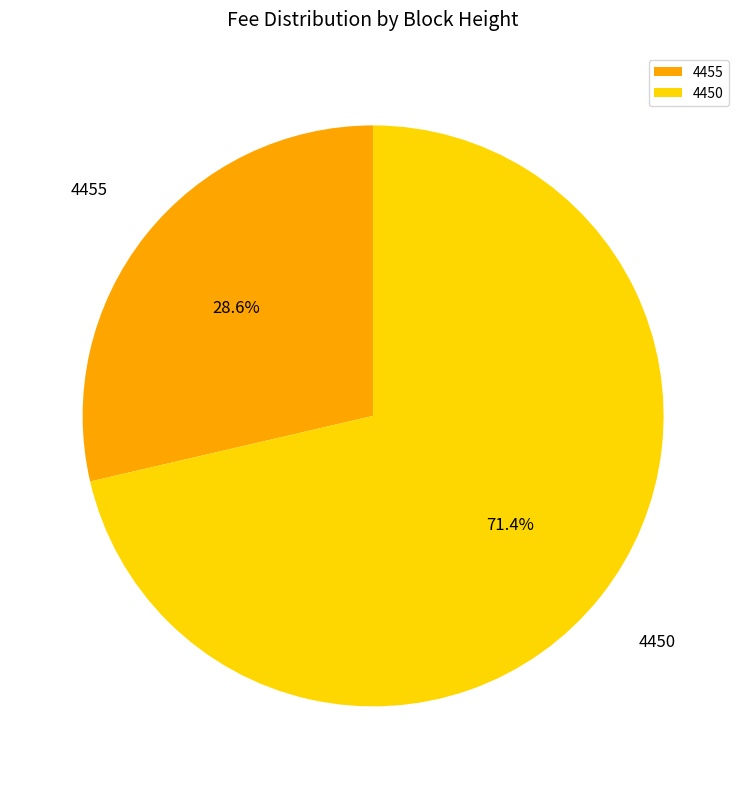

Between 4450 and 4455, which is larger?

4450